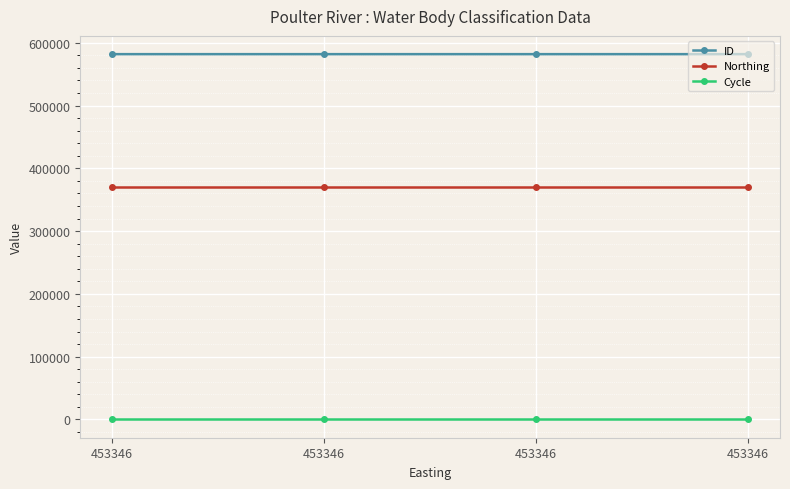

Does the chart have visible grid lines?

Yes